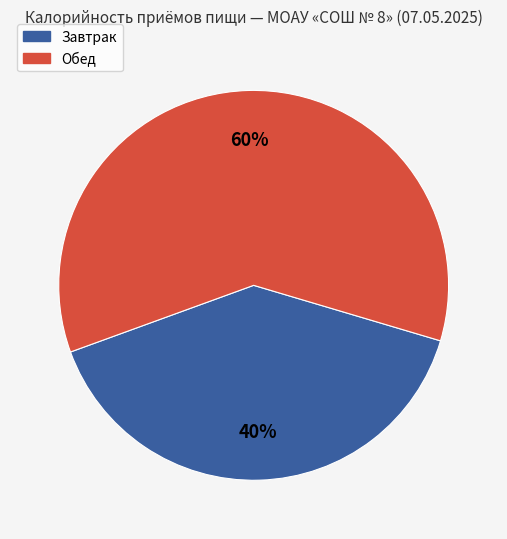

What percentage is the Завтрак slice, to the nearest percent?

40%